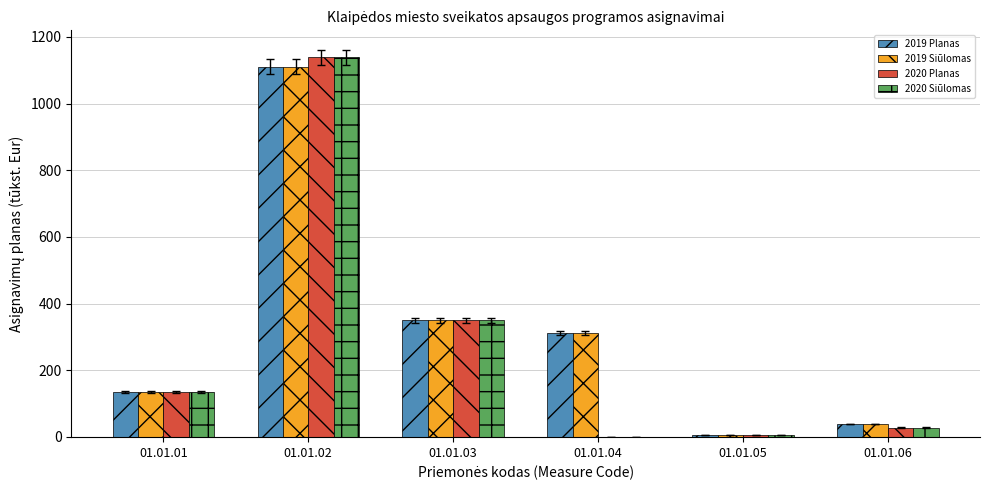

Is the value of 2019 Planas at 01.01.03 greater than the value of 2020 Planas at 01.01.02?

No